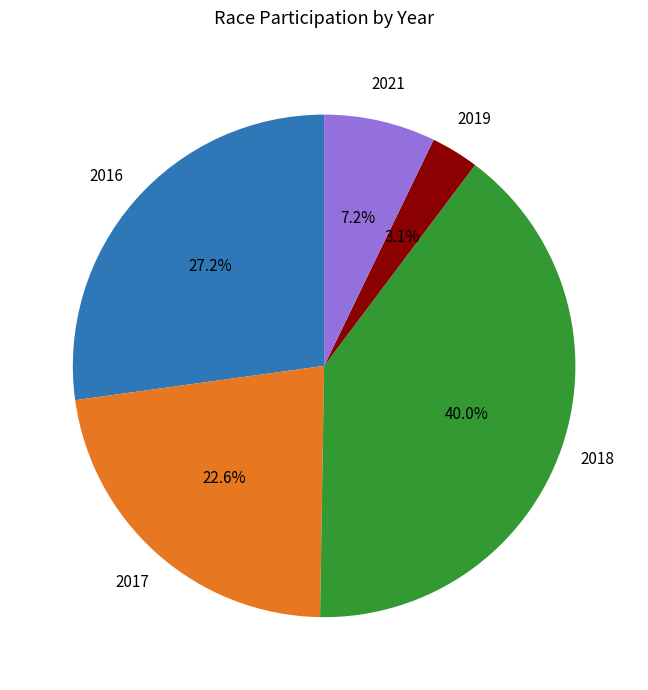

How much of the chart is everything except 2017?

77.4%